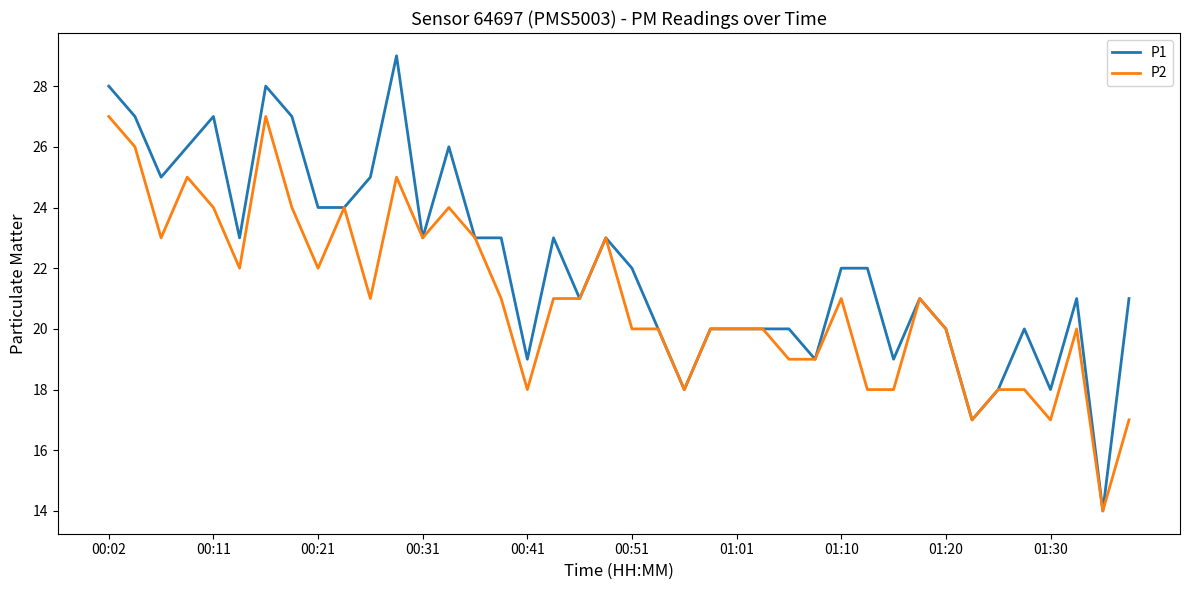

Which series has the largest total across all categories?

P1